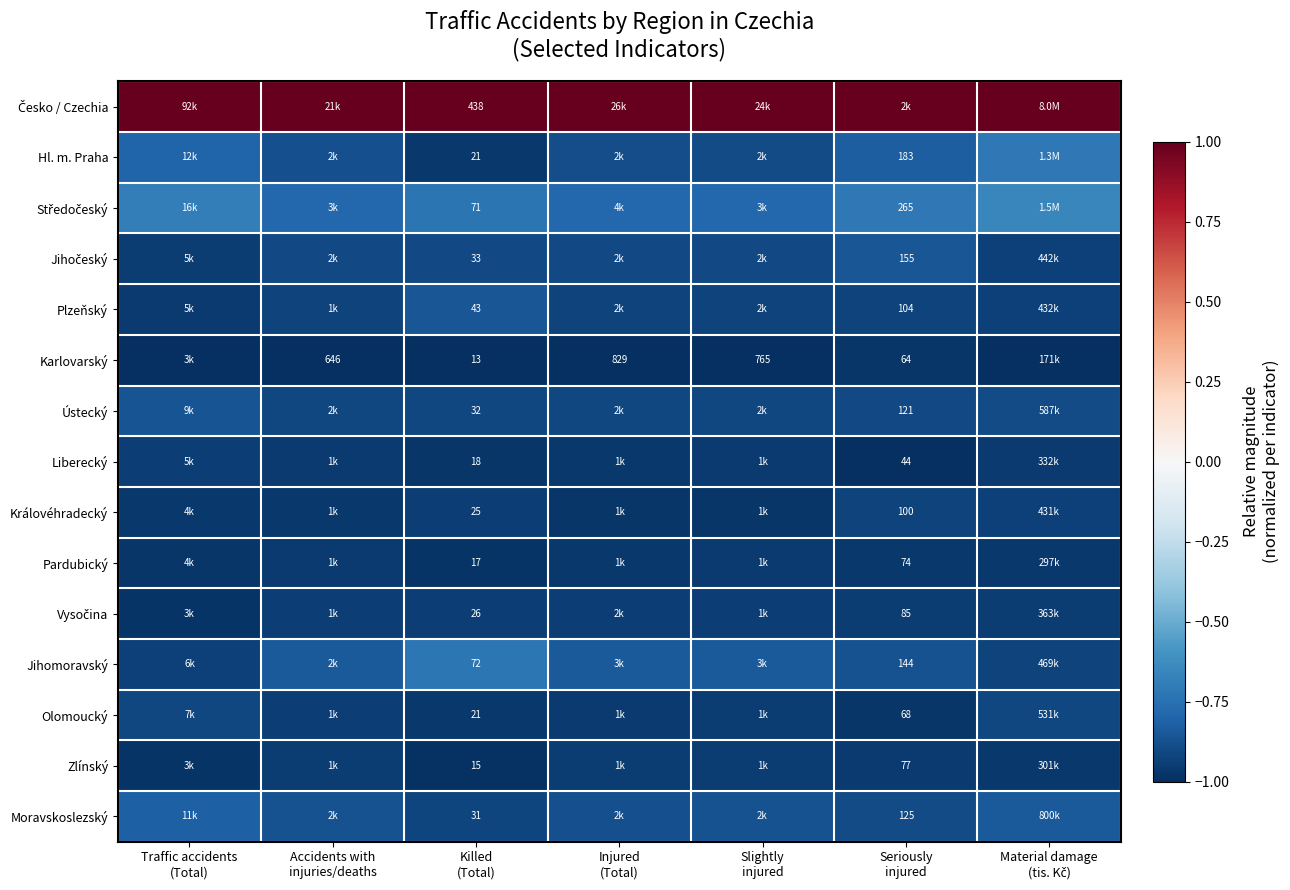

What is the sum of the Karlovarský values at Traffic accidents (Total) and Material damage (tis. Kč)?

-2.0